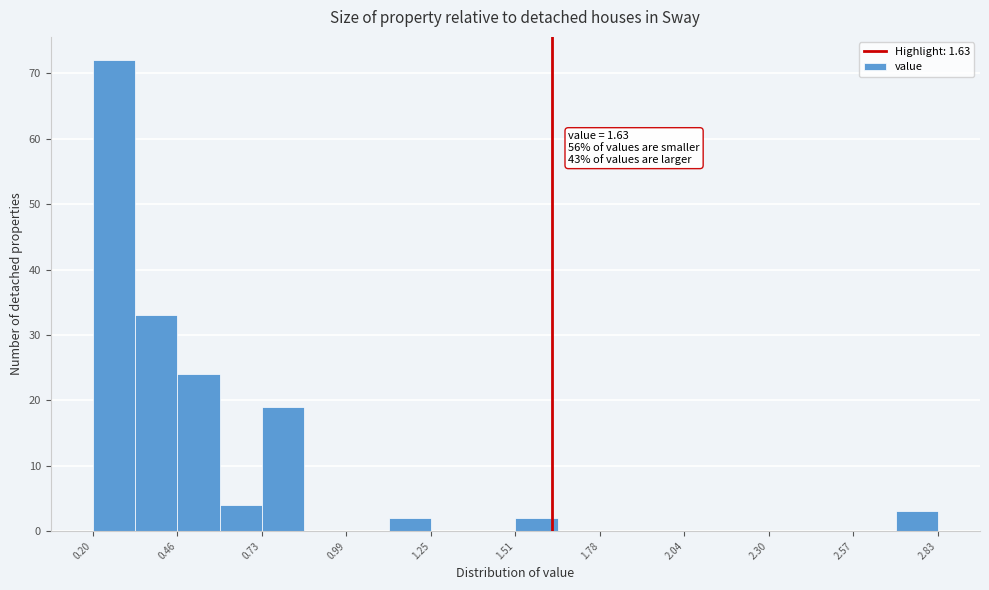

Read against the x-axis, roughly where is the centre of the tallest bar?

0.25